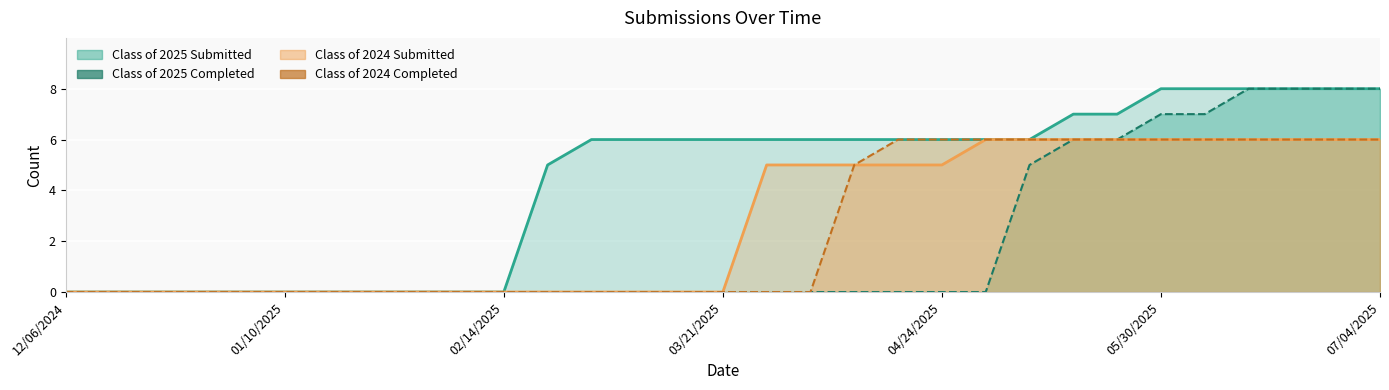

Reading left to right, what are all the values shown in this chart?

Class of 2025 Submitted: 12/06/2024=0	12/13/2024=0	12/20/2024=0	12/27/2024=0	12/31/2024=0	01/10/2025=0	01/17/2025=0	01/24/2025=0	01/31/2025=0	02/07/2025=0	02/14/2025=0	02/21/2025=5	02/28/2025=6	03/07/2025=6	03/14/2025=6	03/21/2025=6	03/28/2025=6	04/04/2025=6	04/11/2025=6	04/18/2025=6	04/24/2025=6	05/02/2025=6	05/09/2025=6	05/16/2025=7	05/23/2025=7	05/30/2025=8	06/06/2025=8	06/13/2025=8	06/20/2025=8	06/27/2025=8	07/04/2025=8
Class of 2025 Completed: 12/06/2024=0	12/13/2024=0	12/20/2024=0	12/27/2024=0	12/31/2024=0	01/10/2025=0	01/17/2025=0	01/24/2025=0	01/31/2025=0	02/07/2025=0	02/14/2025=0	02/21/2025=0	02/28/2025=0	03/07/2025=0	03/14/2025=0	03/21/2025=0	03/28/2025=0	04/04/2025=0	04/11/2025=0	04/18/2025=0	04/24/2025=0	05/02/2025=0	05/09/2025=5	05/16/2025=6	05/23/2025=6	05/30/2025=7	06/06/2025=7	06/13/2025=8	06/20/2025=8	06/27/2025=8	07/04/2025=8
Class of 2024 Submitted: 12/06/2024=0	12/13/2024=0	12/20/2024=0	12/27/2024=0	12/31/2024=0	01/10/2025=0	01/17/2025=0	01/24/2025=0	01/31/2025=0	02/07/2025=0	02/14/2025=0	02/21/2025=0	02/28/2025=0	03/07/2025=0	03/14/2025=0	03/21/2025=0	03/28/2025=5	04/04/2025=5	04/11/2025=5	04/18/2025=5	04/24/2025=5	05/02/2025=6	05/09/2025=6	05/16/2025=6	05/23/2025=6	05/30/2025=6	06/06/2025=6	06/13/2025=6	06/20/2025=6	06/27/2025=6	07/04/2025=6
Class of 2024 Completed: 12/06/2024=0	12/13/2024=0	12/20/2024=0	12/27/2024=0	12/31/2024=0	01/10/2025=0	01/17/2025=0	01/24/2025=0	01/31/2025=0	02/07/2025=0	02/14/2025=0	02/21/2025=0	02/28/2025=0	03/07/2025=0	03/14/2025=0	03/21/2025=0	03/28/2025=0	04/04/2025=0	04/11/2025=5	04/18/2025=6	04/24/2025=6	05/02/2025=6	05/09/2025=6	05/16/2025=6	05/23/2025=6	05/30/2025=6	06/06/2025=6	06/13/2025=6	06/20/2025=6	06/27/2025=6	07/04/2025=6